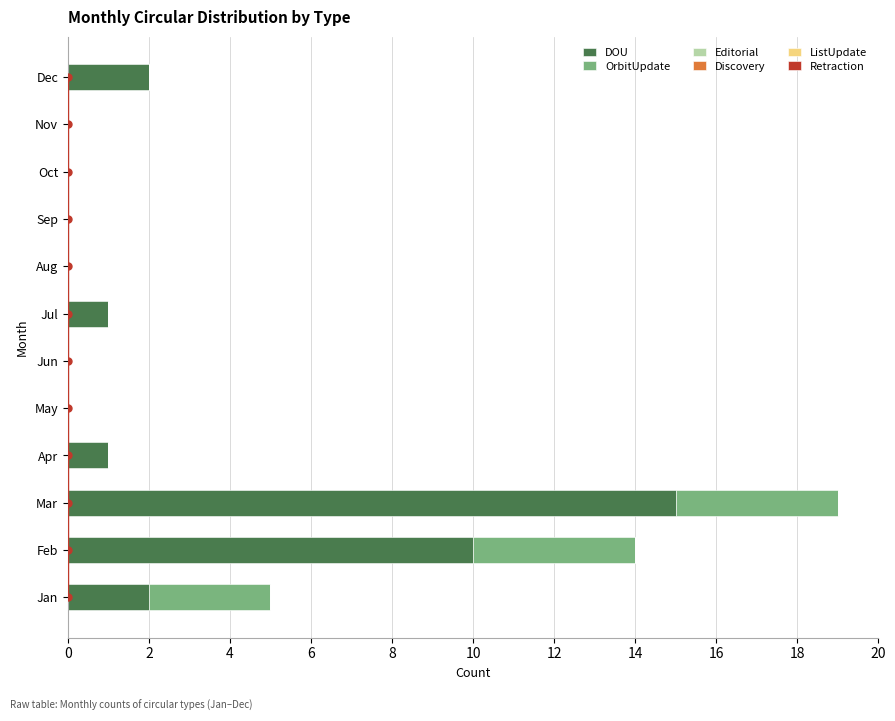

Is it true that DOU equals 10 at Jun?

False